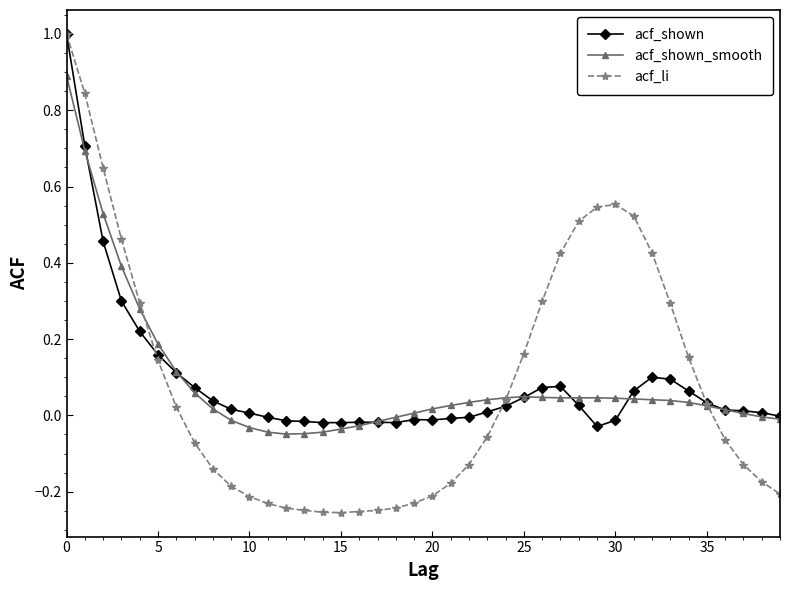

Which series has the widest spread of values?

acf_li